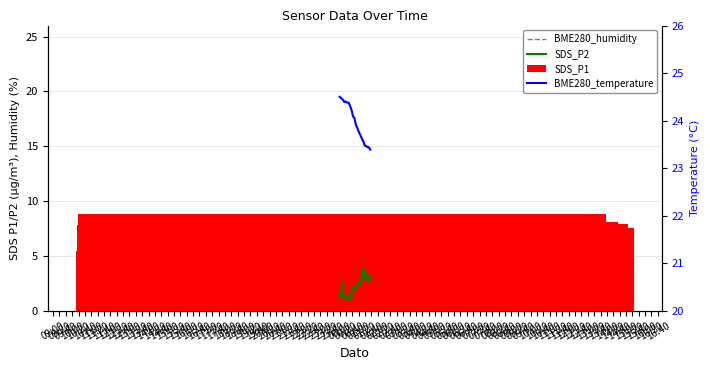

Count the number of categories in the chart.

40